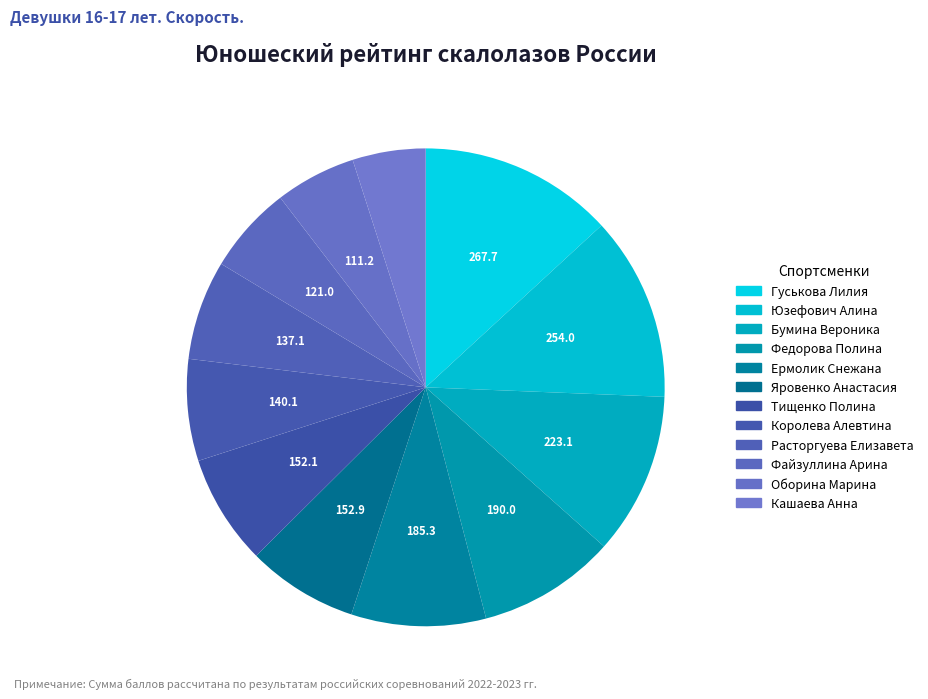

Rank the categories by value from highest to lowest.

Гуськова Лилия, Юзефович Алина, Бумина Вероника, Федорова Полина, Ермолик Снежана, Яровенко Анастасия, Тищенко Полина, Королева Алевтина, Расторгуева Елизавета, Файзуллина Арина, Оборина Марина, Кашаева Анна